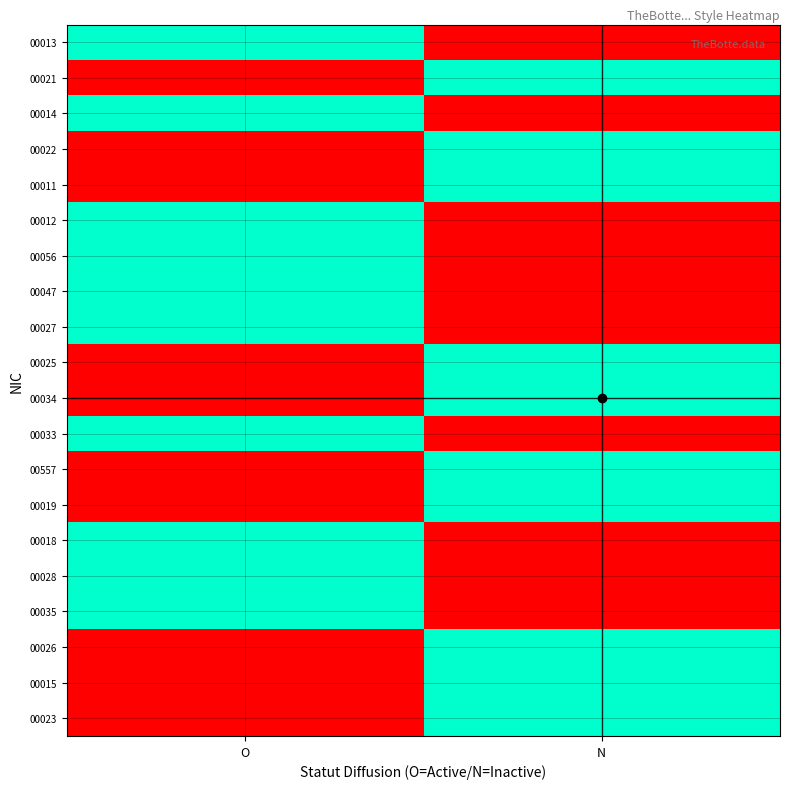

What is the total value across all series at N?

10